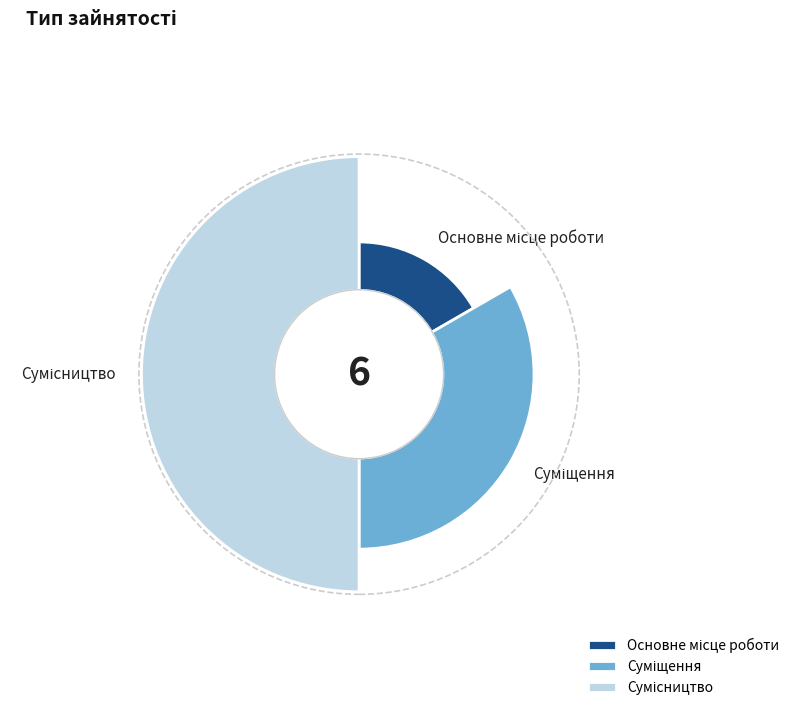

How many segments does this pie chart have?

3